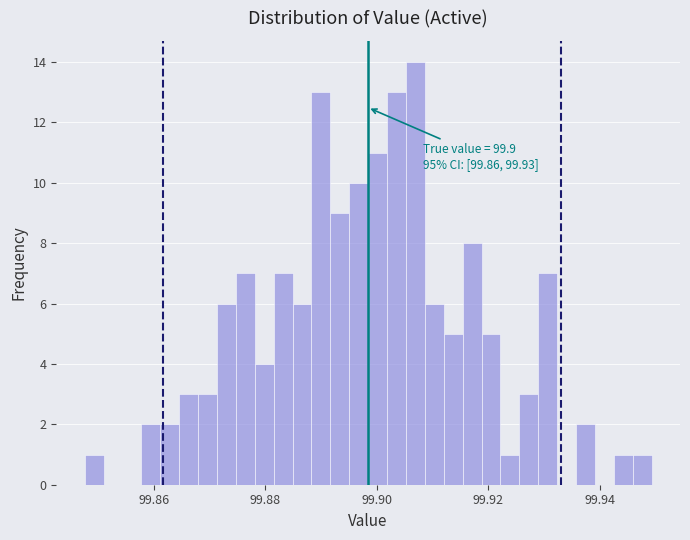

Read against the x-axis, roughly where is the centre of the tallest bar?

99.906